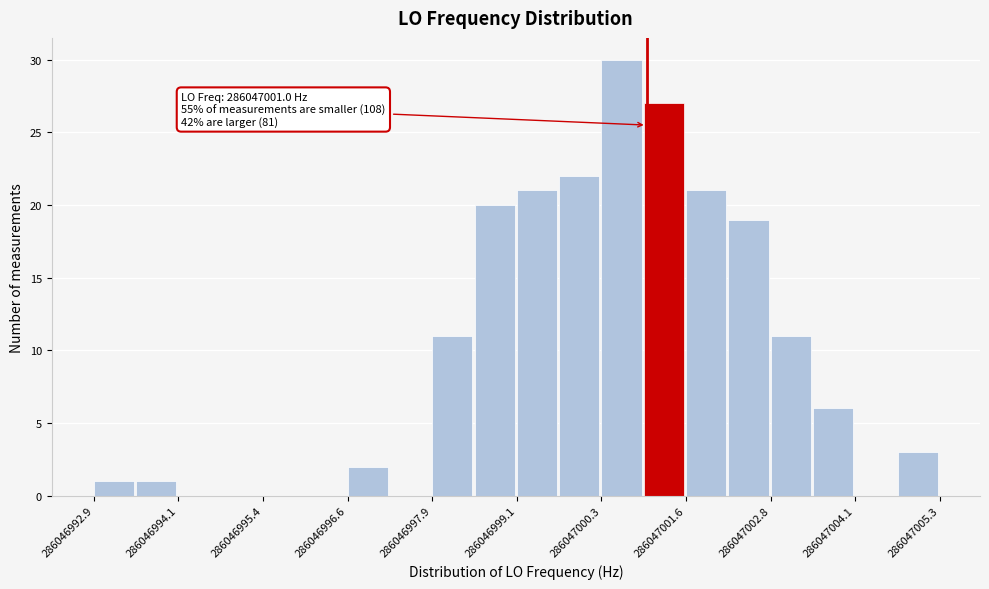

Around what value on the x-axis is the tallest bar? Give the approximate position of its centre, as read against the axis.

286047000.6